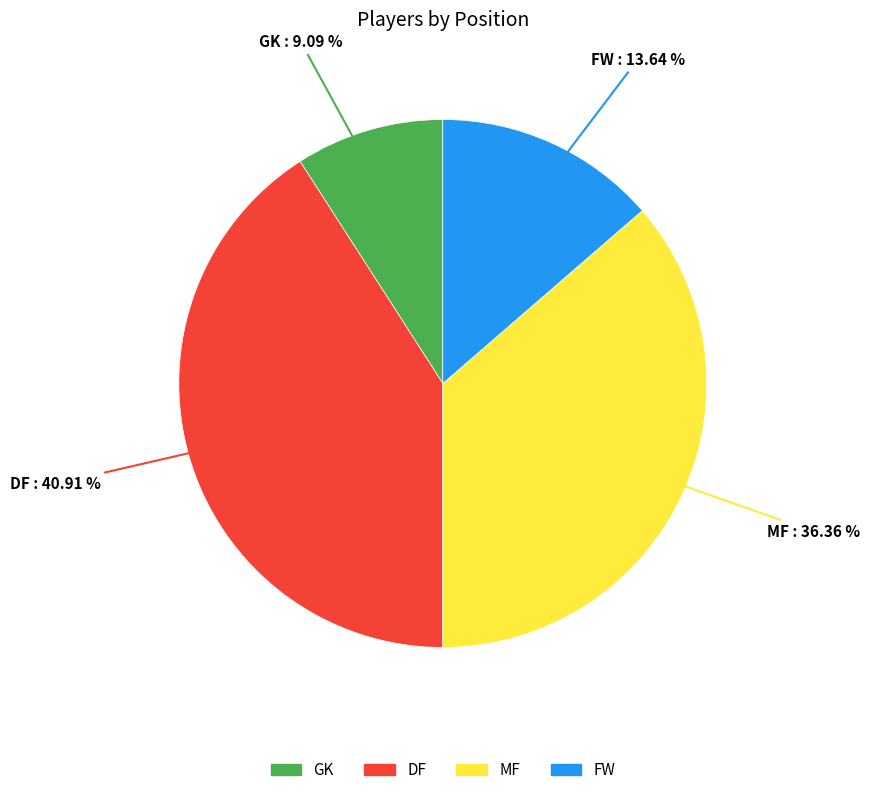

Approximately how many times larger is the value at DF compared to MF?

1.1